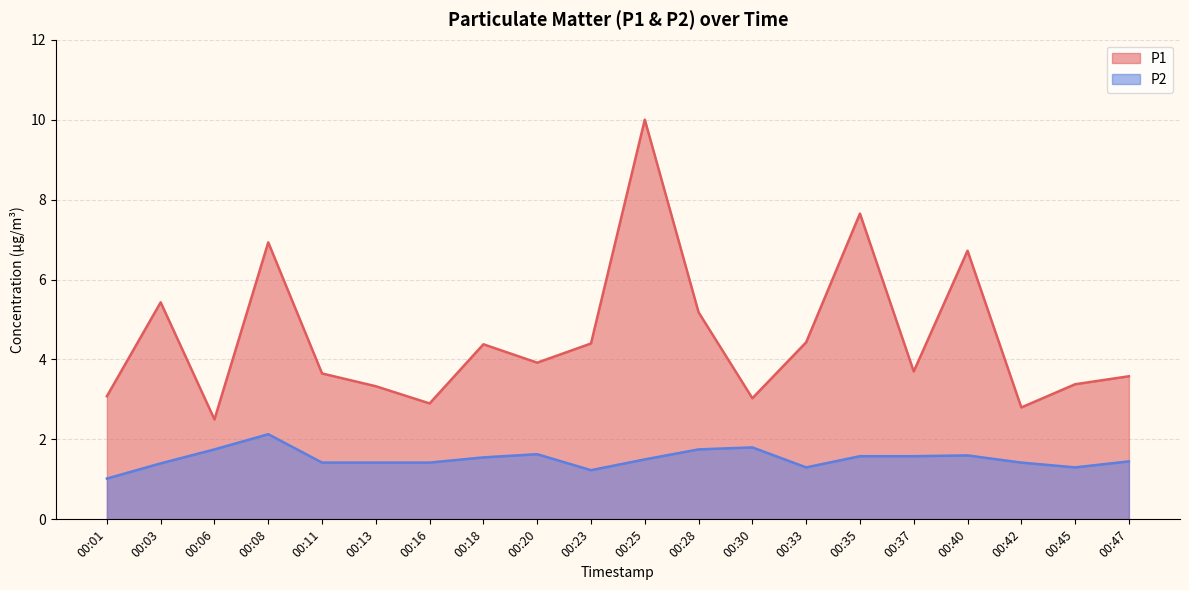

List the series in order of their overall mean, lowest first.

P2, P1